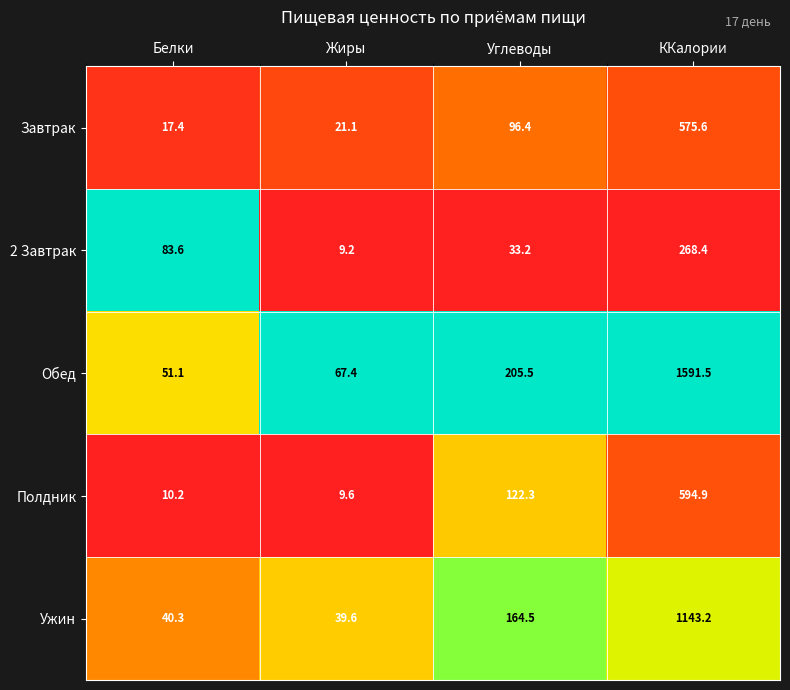

How many categories are shown in the chart?

4